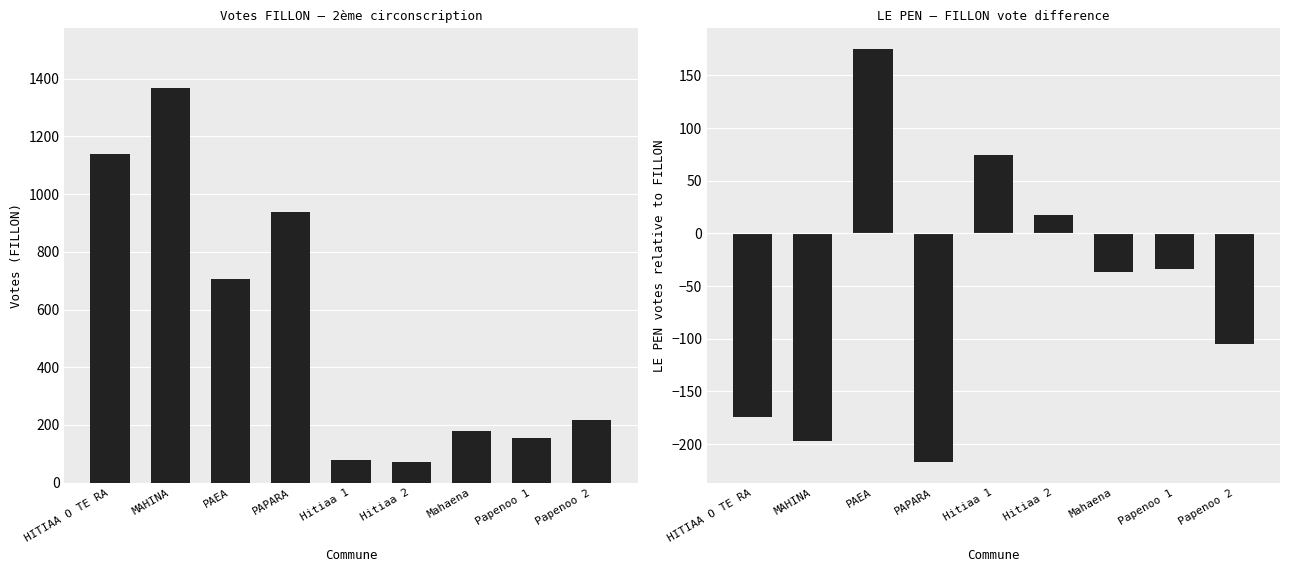

Count the number of categories in the chart.

9